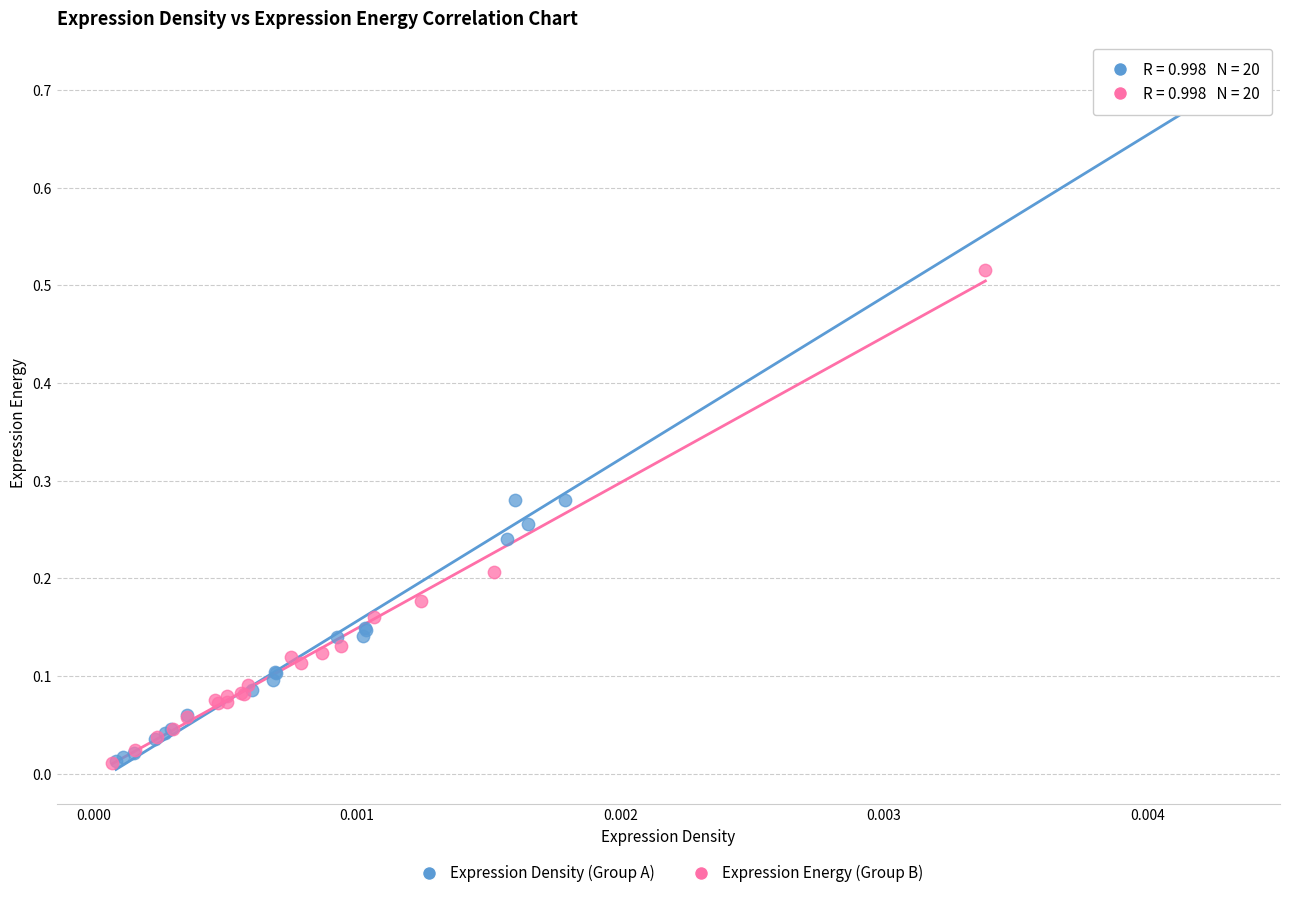

Which series contains the highest Y value?

Expression Density (Group A)